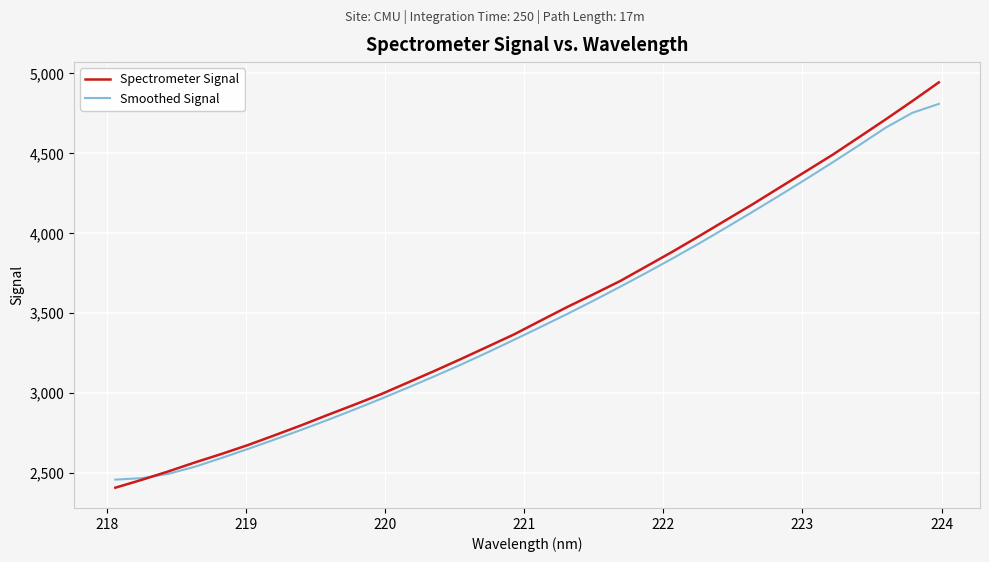

How many distinct data groups are displayed?

2